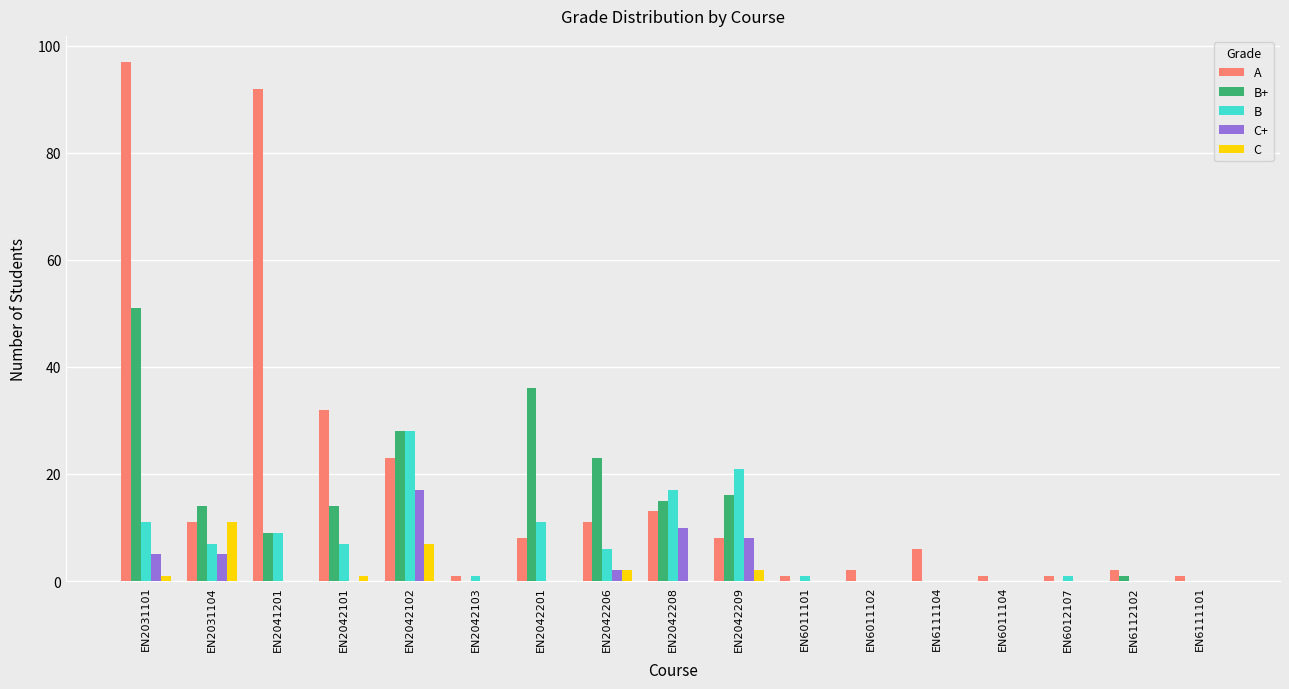

How many groups of bars are there?

17